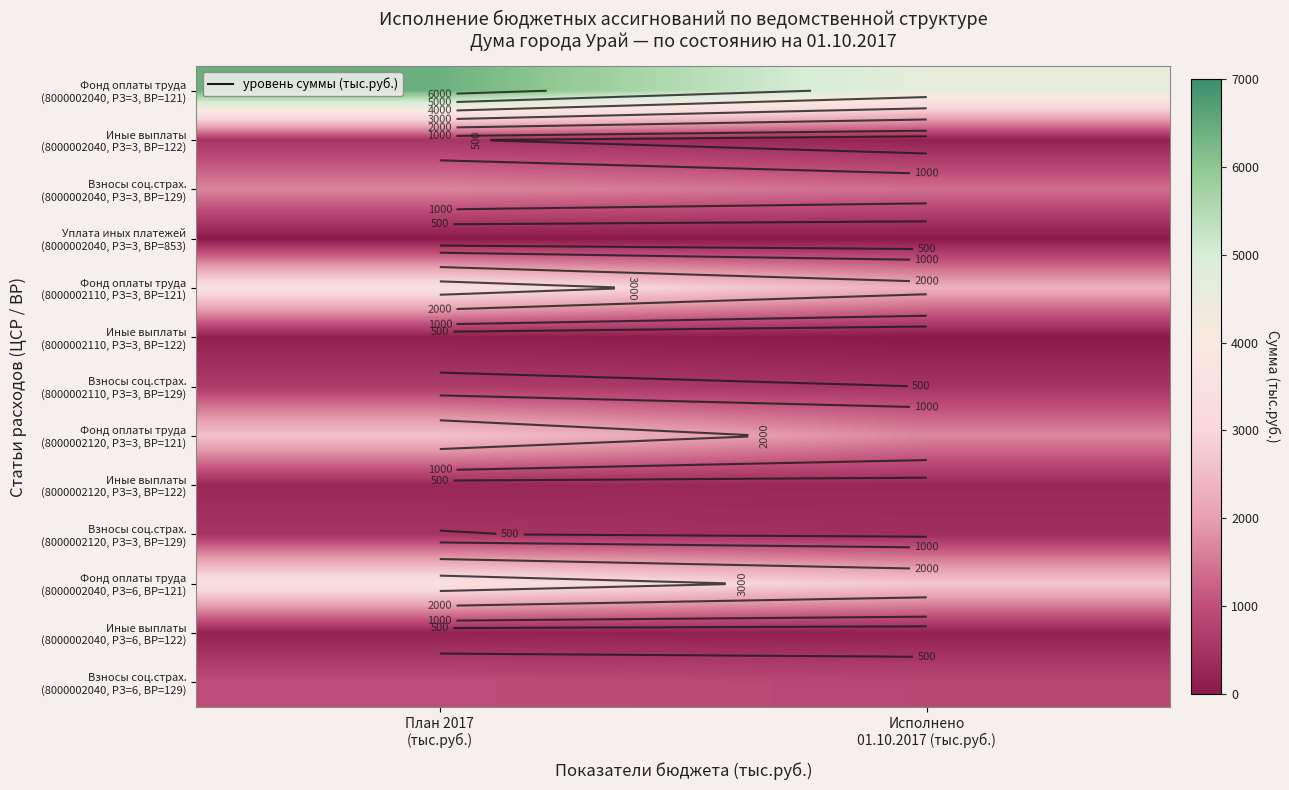

What is the difference between the maximum and minimum values in the Иные выплаты (8000002110, РЗ=3, ВР=122) series?

132.0